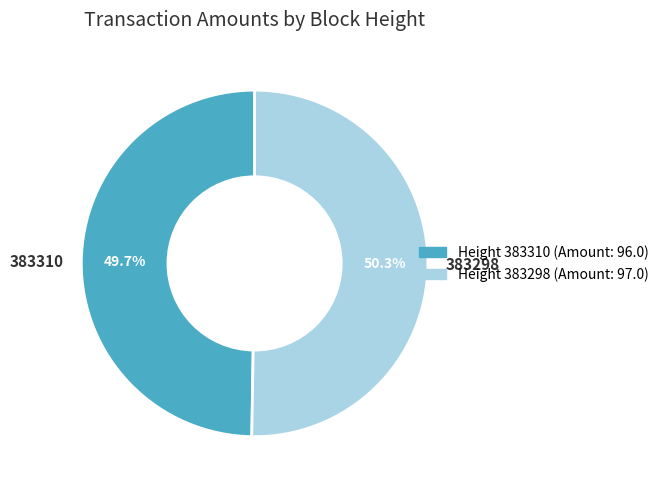

The 383298 slice represents 39% of the pie. True or false?

False